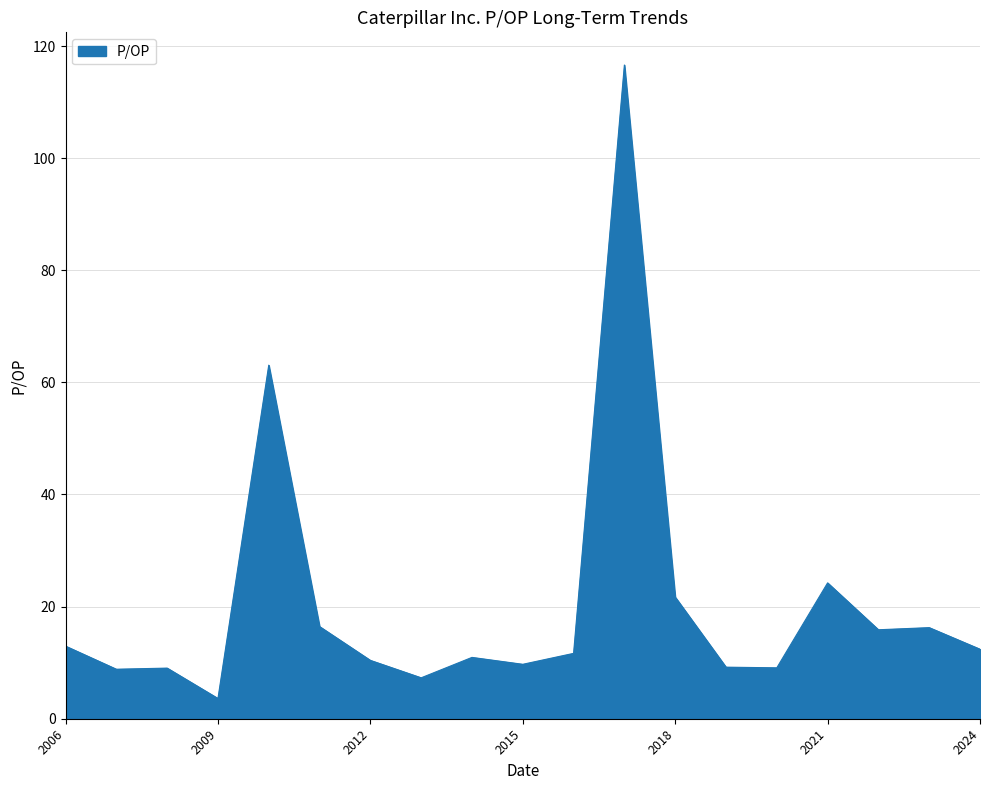

What is the minimum value shown in the chart?

3.6